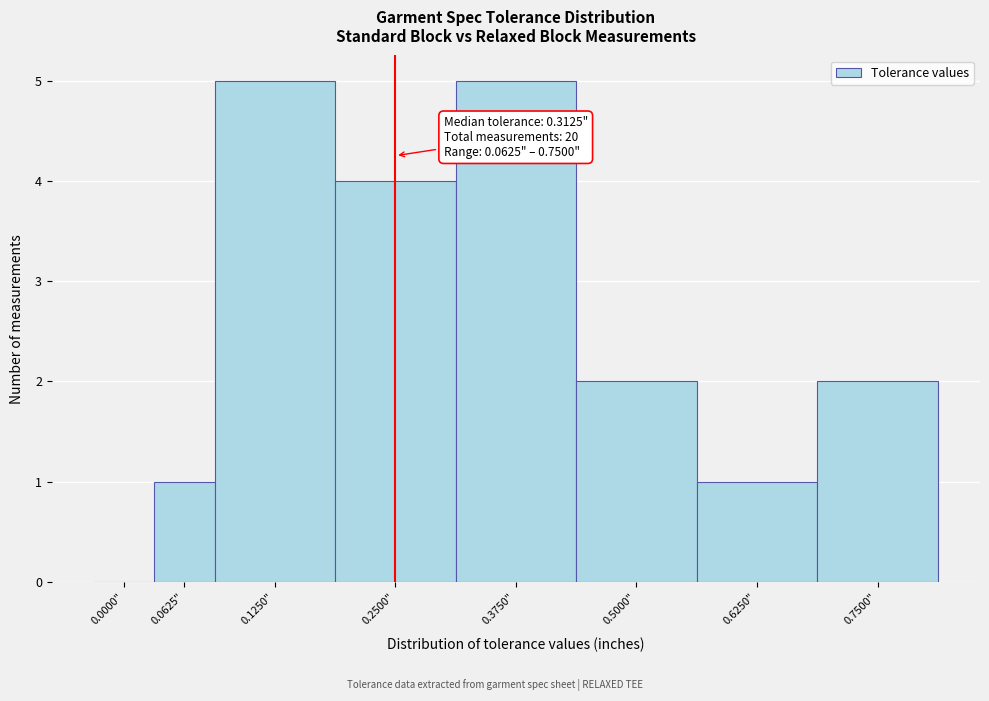

Reading left to right, extract all data points from this chart.

0.0000"=0	0.0625"=1	0.1250"=5	0.2500"=4	0.3750"=5	0.5000"=2	0.6250"=1	0.7500"=2